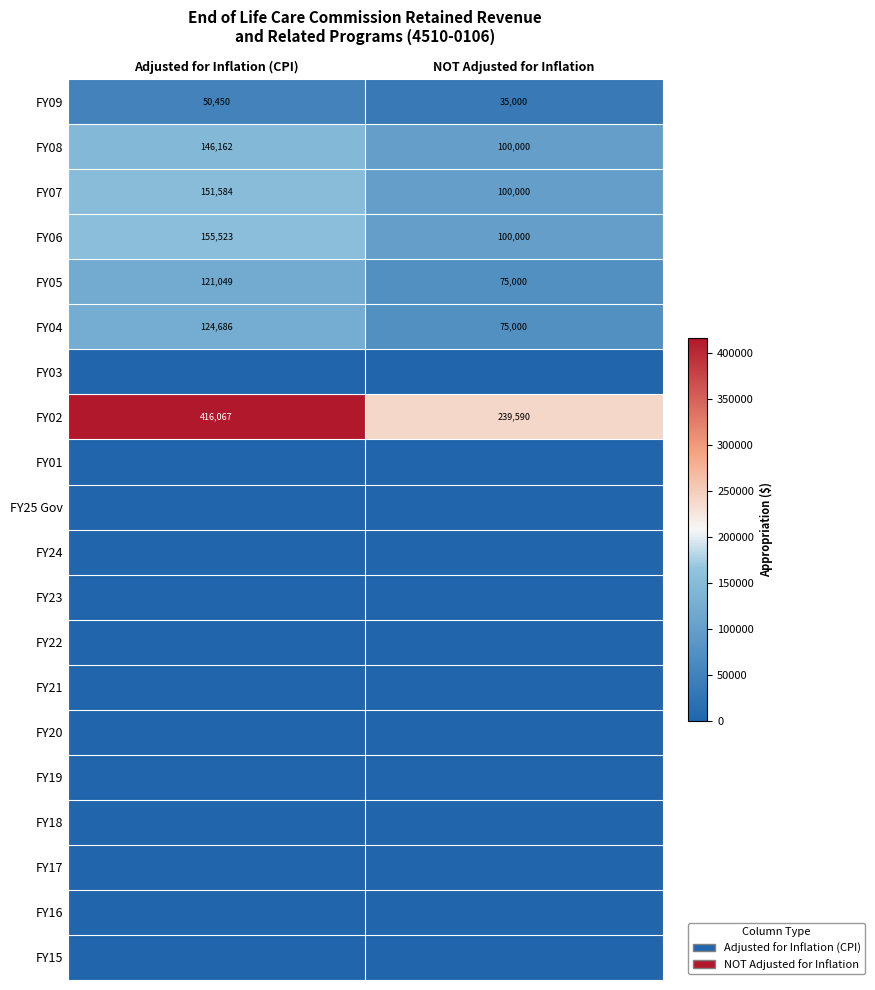

Is the value of FY08 at Adjusted for Inflation (CPI) greater than the value of FY07 at NOT Adjusted for Inflation?

Yes